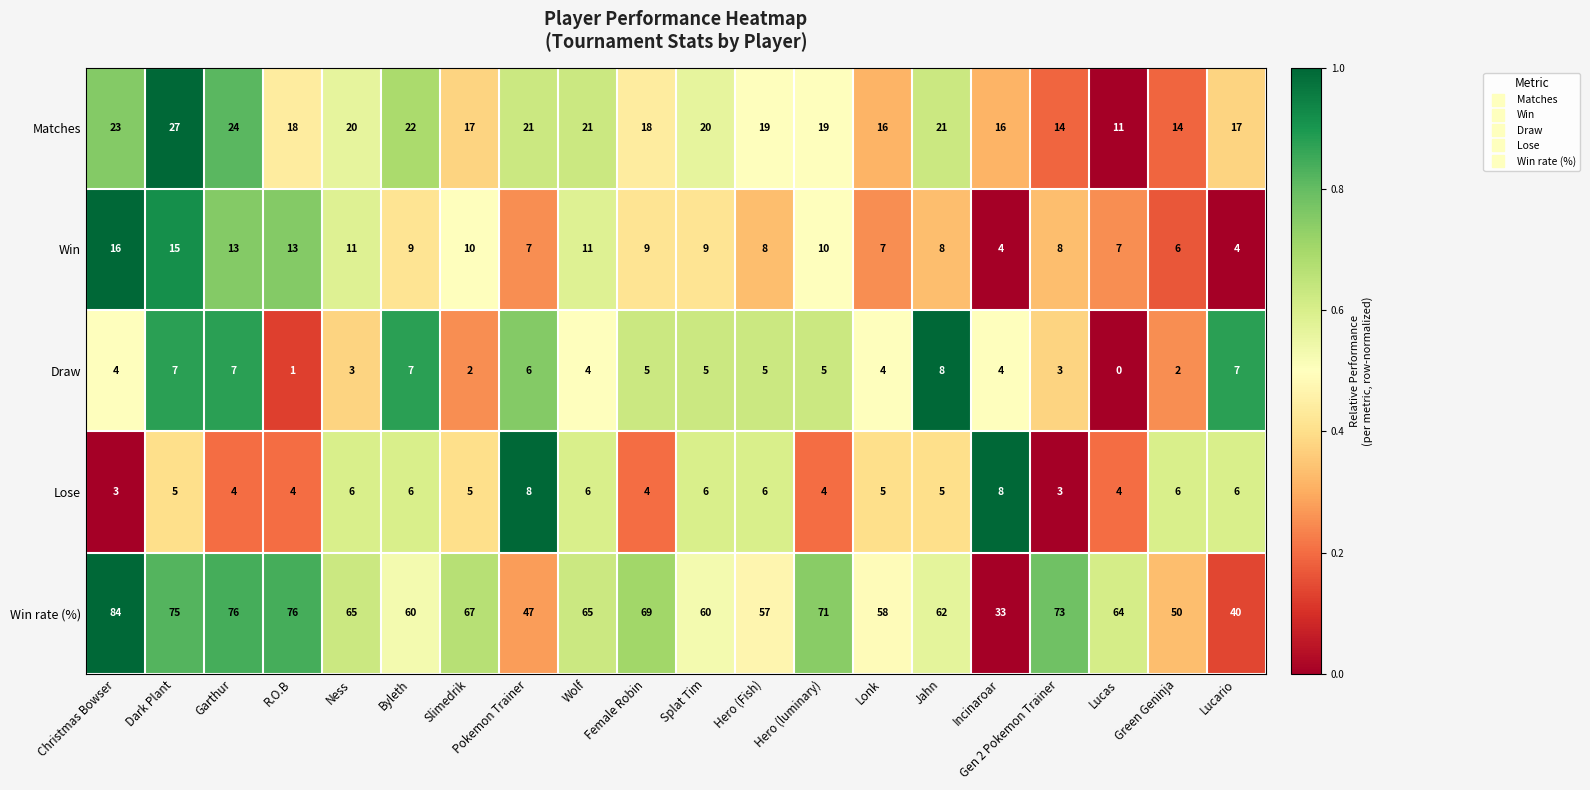

What is the greatest value displayed?

84